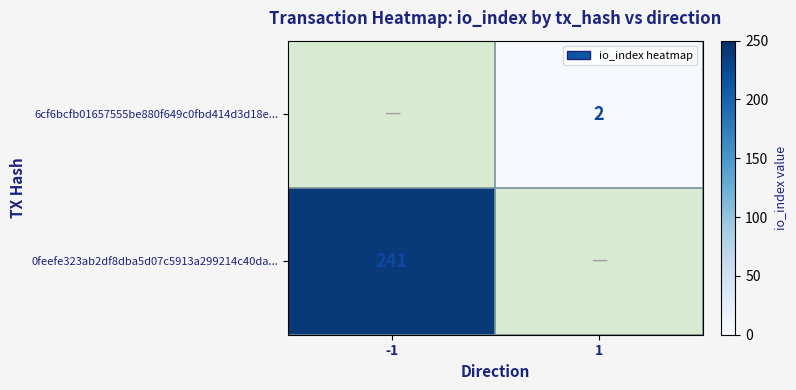

The value of 0feefe323ab2df8dba5d07c5913a299214c40da... at -1 is 241. True or false?

True